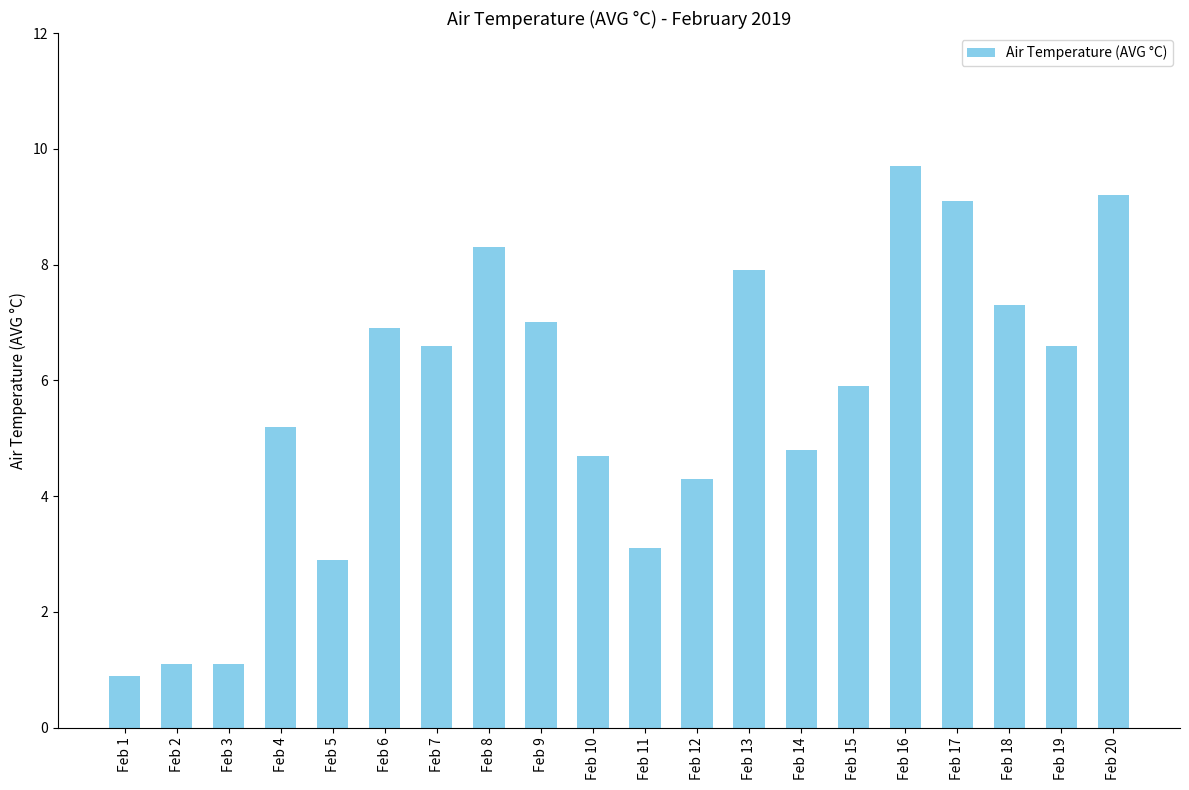

At which category does the chart reach its peak across all series?

Feb 16